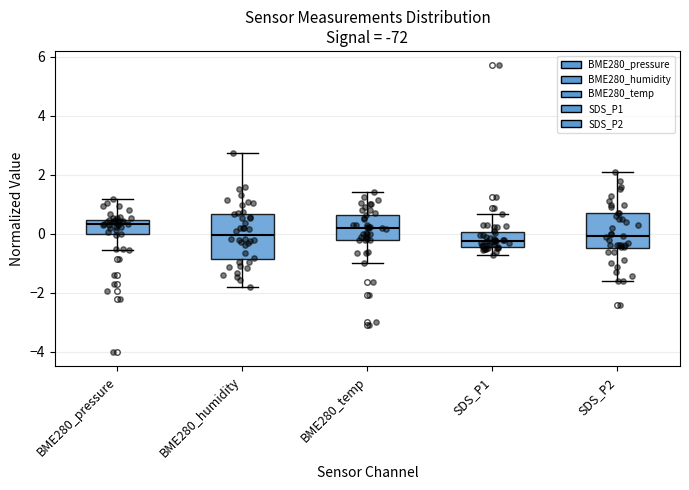

Reading left to right, transcribe this box plot: for each box, give where its median line is, the range the box spans, and where its two whiskers end, as read against the y-axis. The values are not printed on the chart, so give them approximately, as read against the axis.

BME280_pressure: median 0.4 (just below the box's upper edge), box 0.0 to 0.4, whiskers -0.6 to 1.2
BME280_humidity: median 0.0, box -0.8 to 0.6, whiskers -1.8 to 2.8
BME280_temp: median 0.2, box -0.2 to 0.6, whiskers -1.0 to 1.4
SDS_P1: median -0.2, box -0.4 to 0.0, whiskers -0.8 to 0.6
SDS_P2: median 0.0, box -0.4 to 0.6, whiskers -1.6 to 2.2